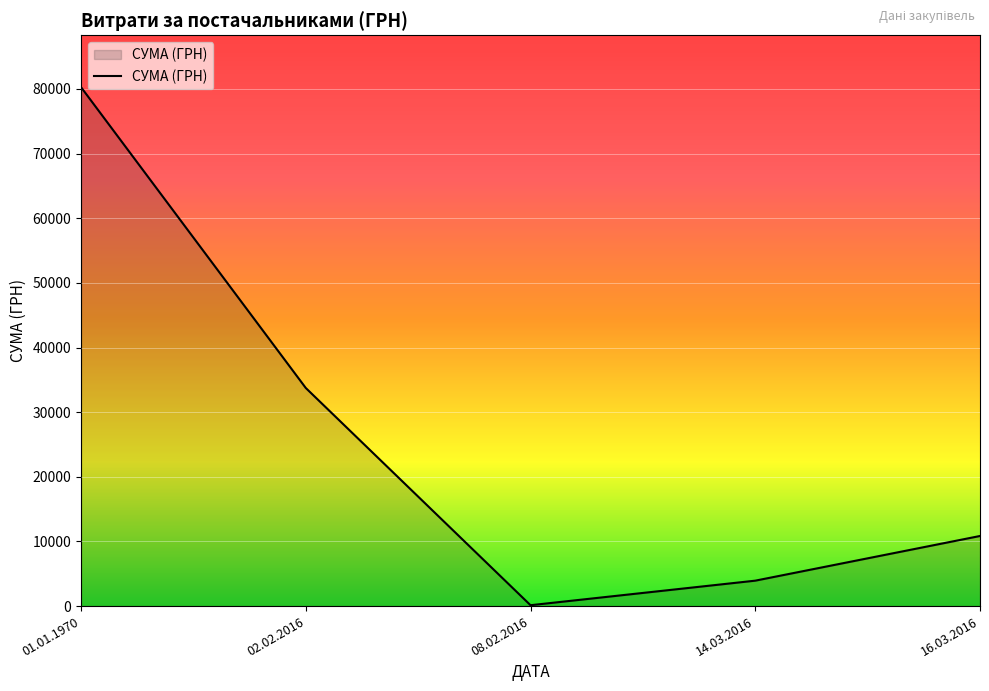

How many interior local valleys (lower than both neighbors) does the data have?

1